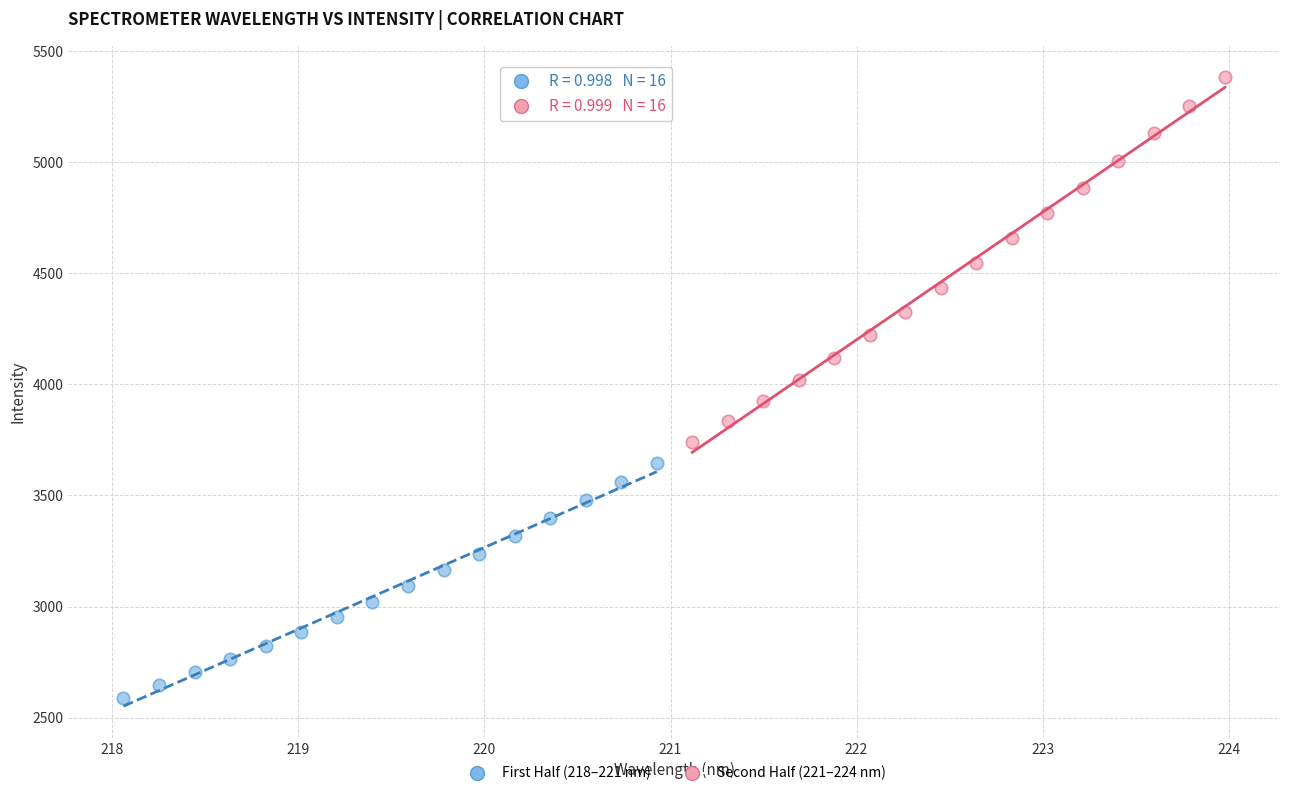

Which series reaches the minimum Y coordinate?

First Half (218–221 nm)